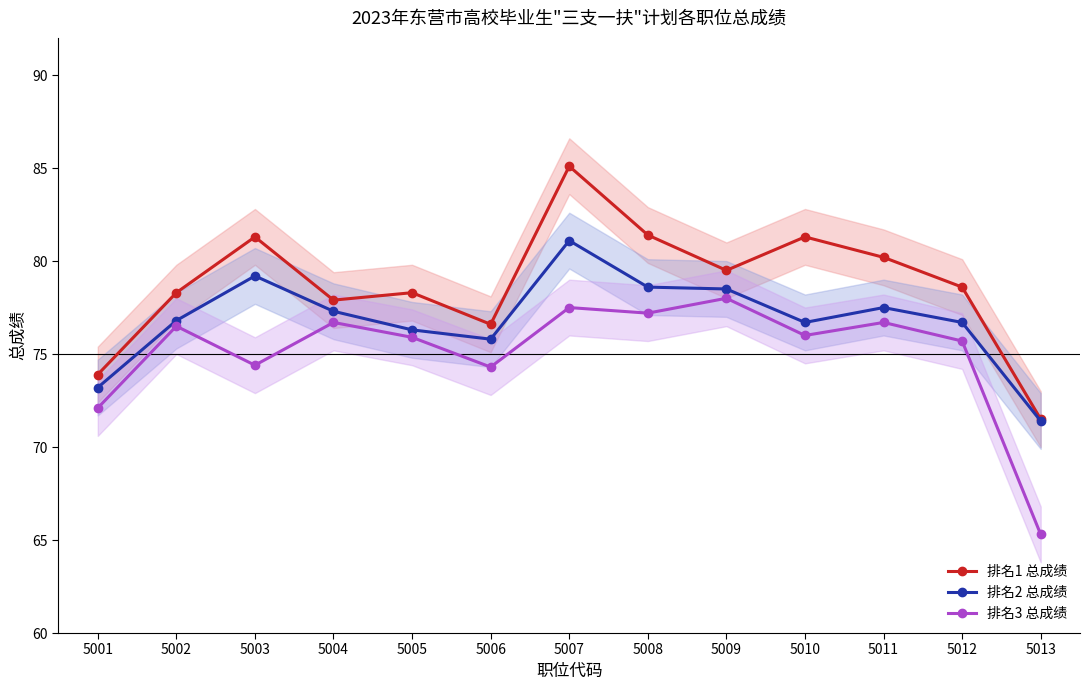

At which label is 排名1 总成绩 closest to 78?

5004